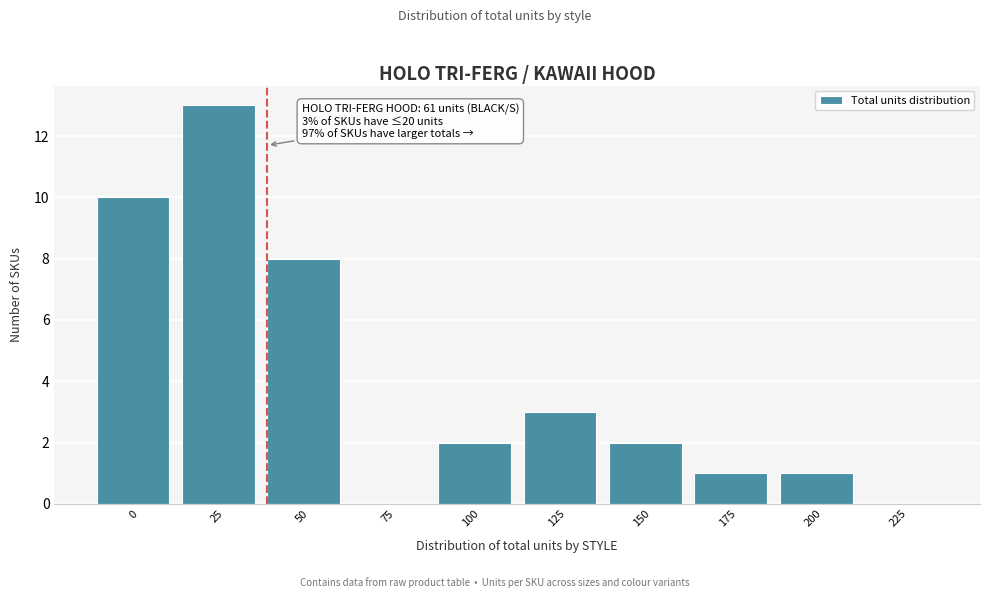

Reading left to right, extract all data points from this chart.

0=10	25=13	50=8	75=0	100=2	125=3	150=2	175=1	200=1	225=0